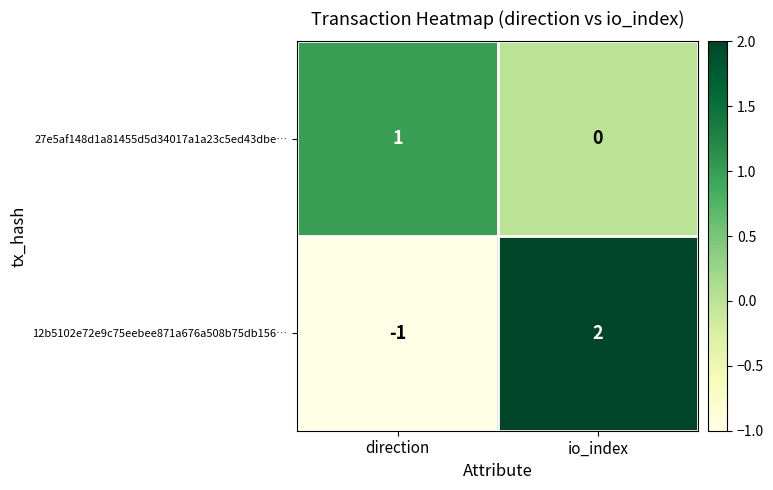

How many data points does each series have?

2